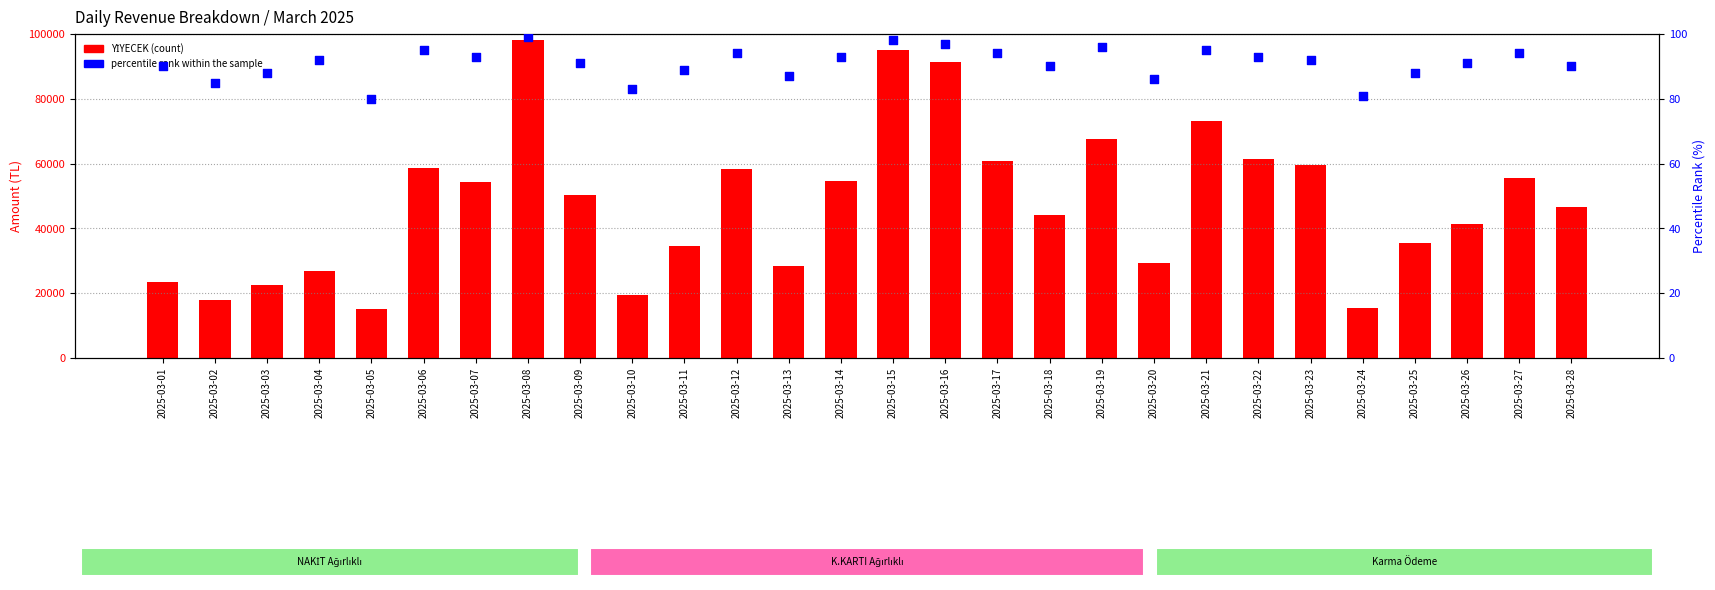

Is the value of percentile rank within the sample at 2025-03-18 greater than the value of YİYECEK at 2025-03-26?

No